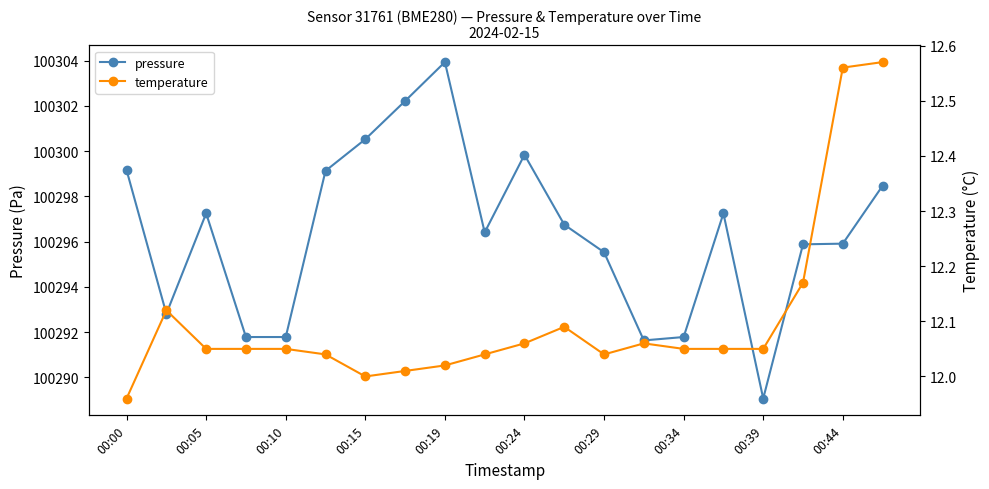

Read the pressure value at 00:19.

100303.9